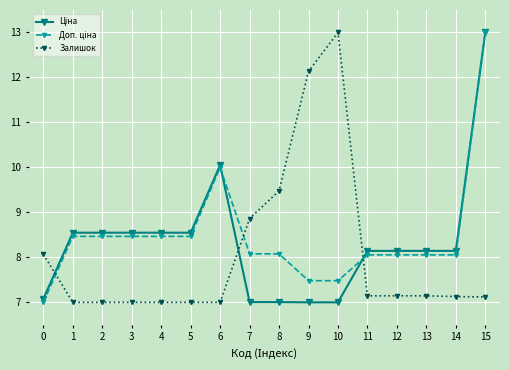

What is the difference between the maximum and second lowest values in the Залишок series?

6.0